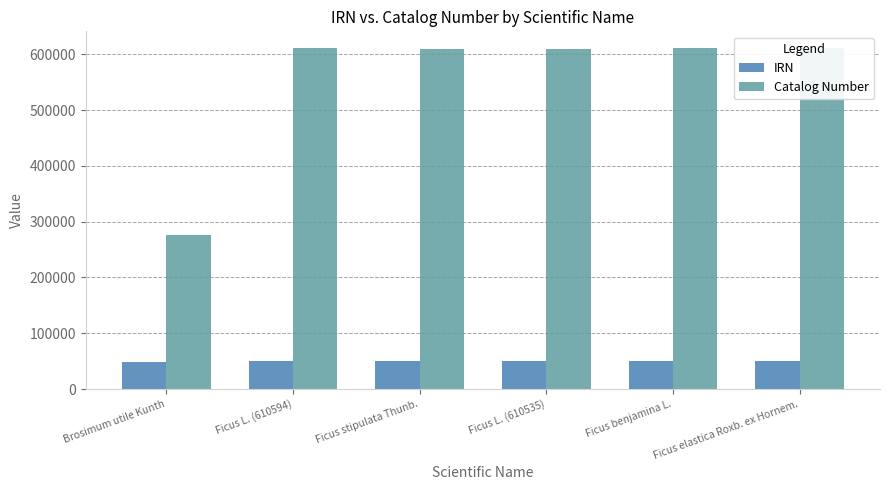

What is the maximum value for IRN?

50709